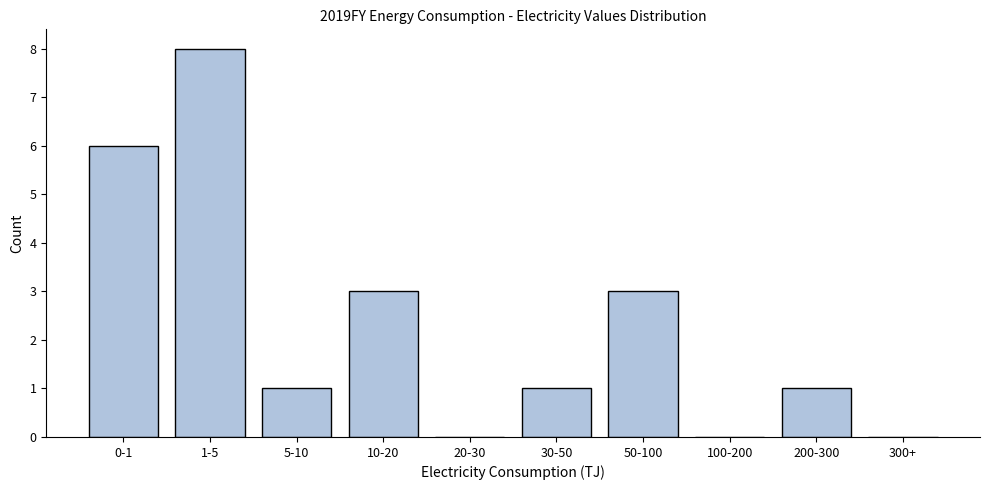

Reading right to left, transcribe all the data shown in this chart.

300+=0	200-300=1	100-200=0	50-100=3	30-50=1	20-30=0	10-20=3	5-10=1	1-5=8	0-1=6